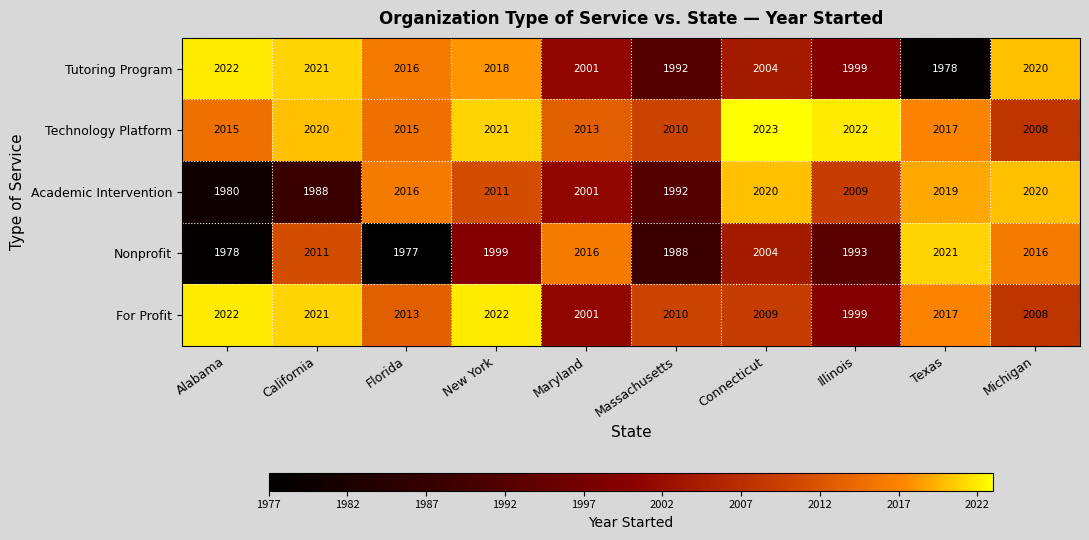

Is the value of For Profit at Illinois greater than the value of Technology Platform at Massachusetts?

No